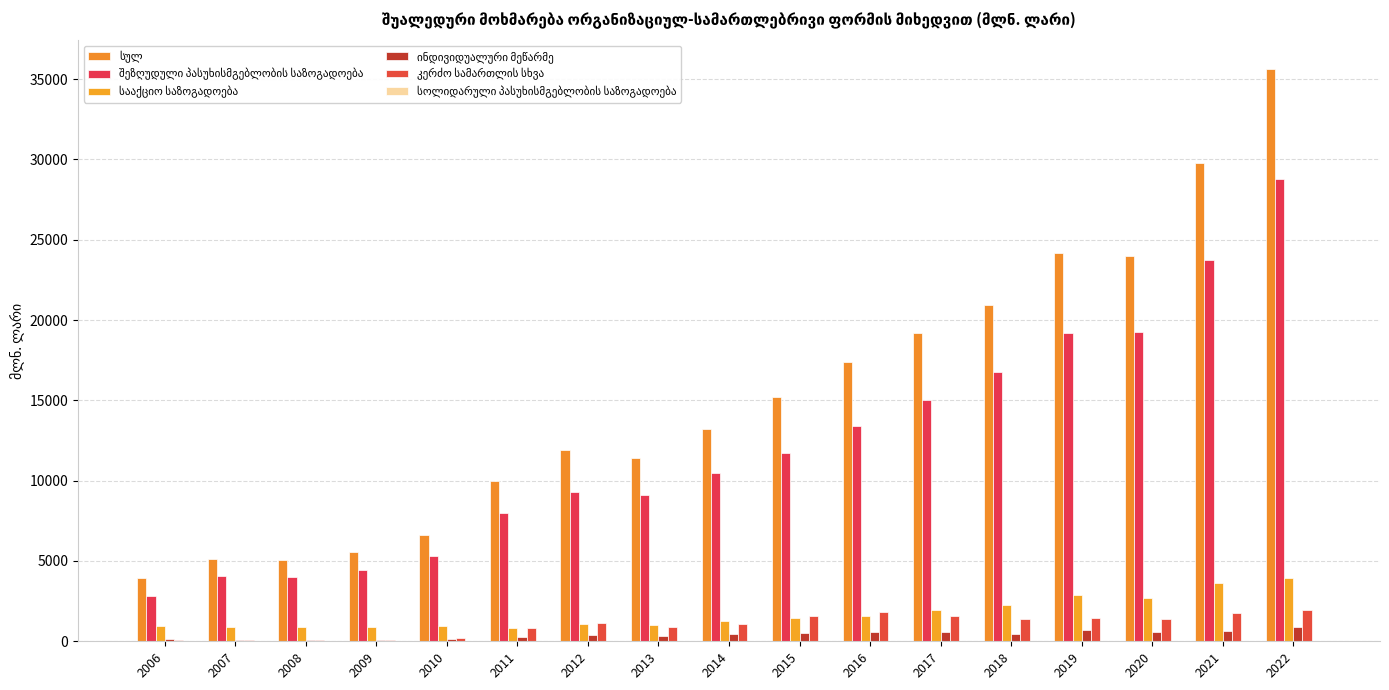

At which category does the chart reach its minimum across all series?

2020